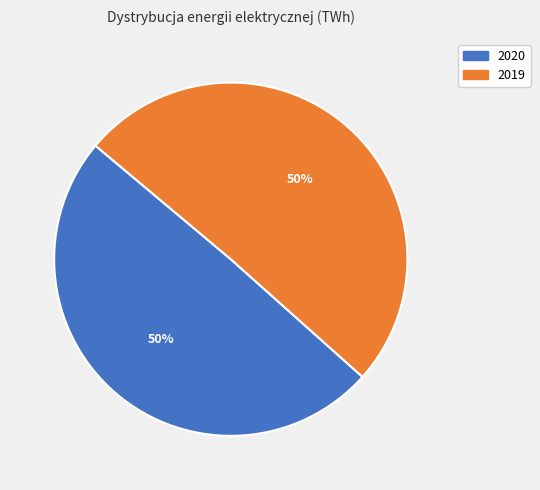

True or false: 2020 accounts for 60% of the total.

False